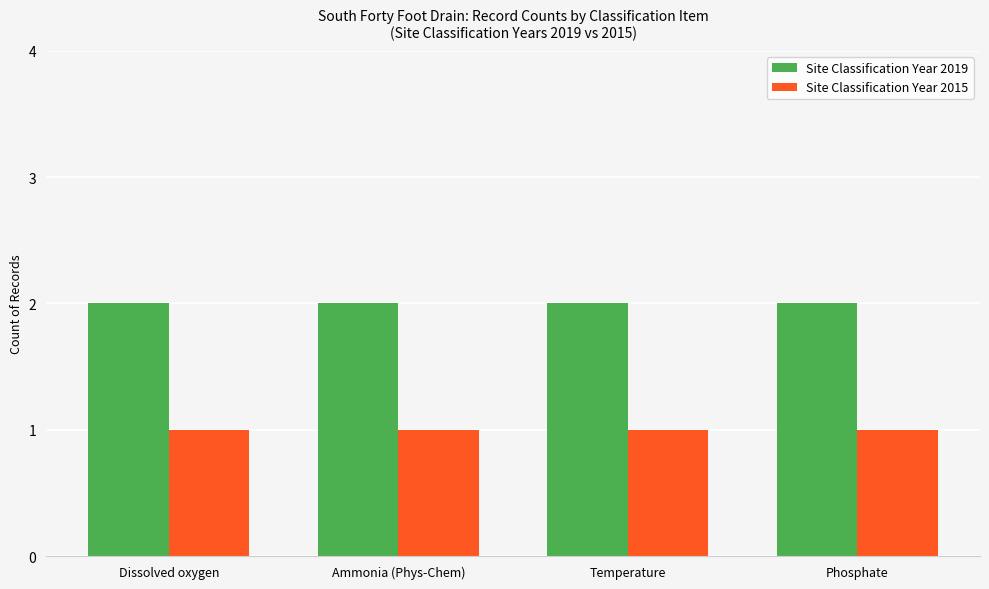

The Site Classification Year 2019 series shows 2 at Temperature. True or false?

True